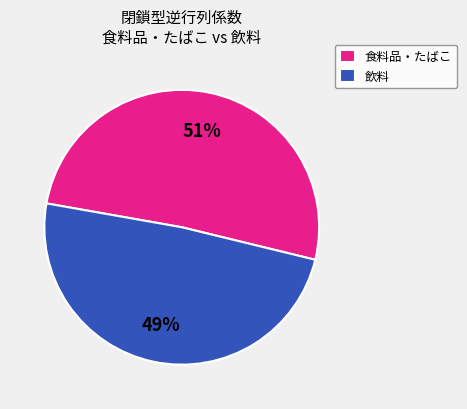

The 飲料 slice represents 49% of the pie. True or false?

True